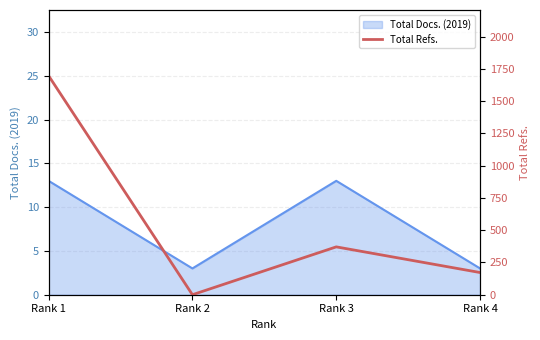

How many data points are less than 371?

2